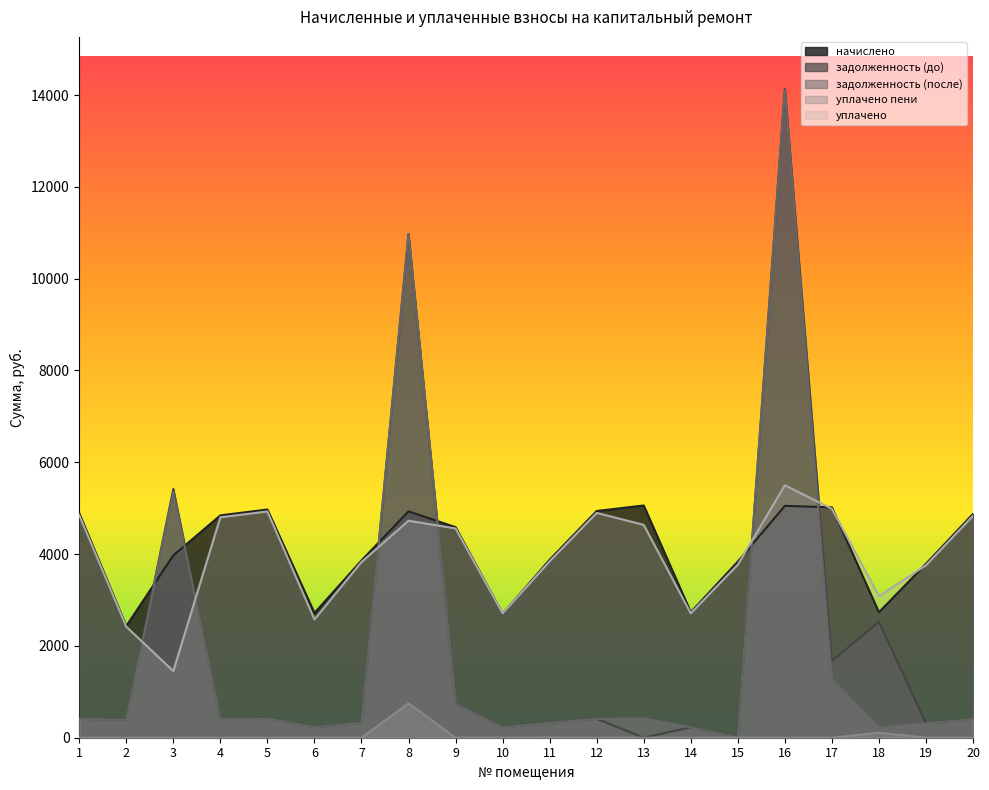

What are all the series names shown in the legend?

начислено, задолженность (до), задолженность (после), уплачено пени, уплачено